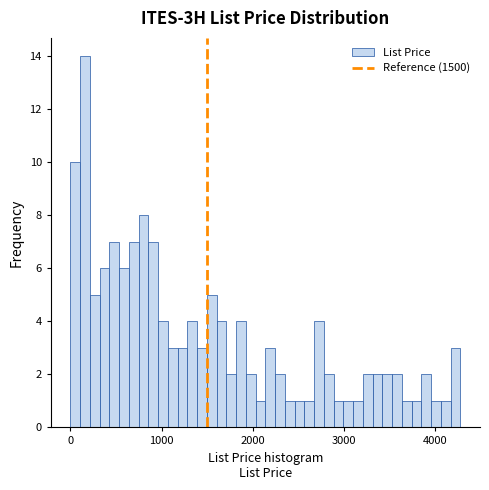

Read against the x-axis, roughly where is the centre of the tallest bar?

200